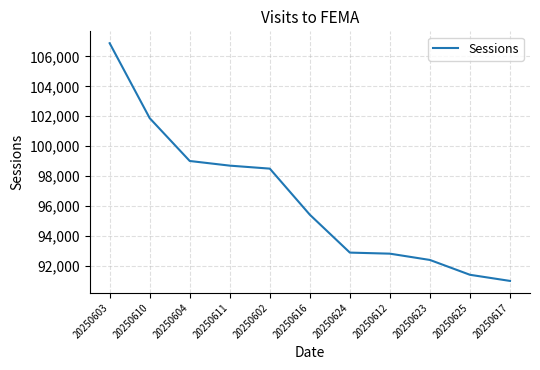

At which category does the chart reach its minimum across all series?

20250617